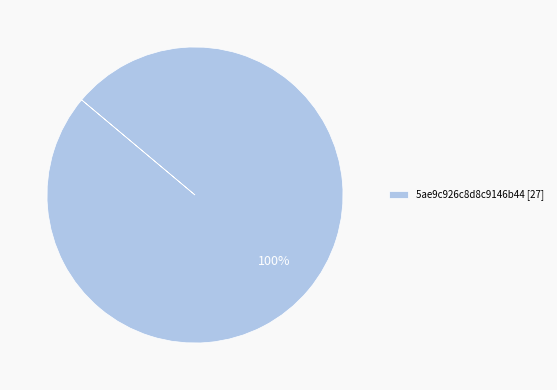

Is it true that 5ae9c926c8d8c9146b44 [27] is 100% of the pie?

True